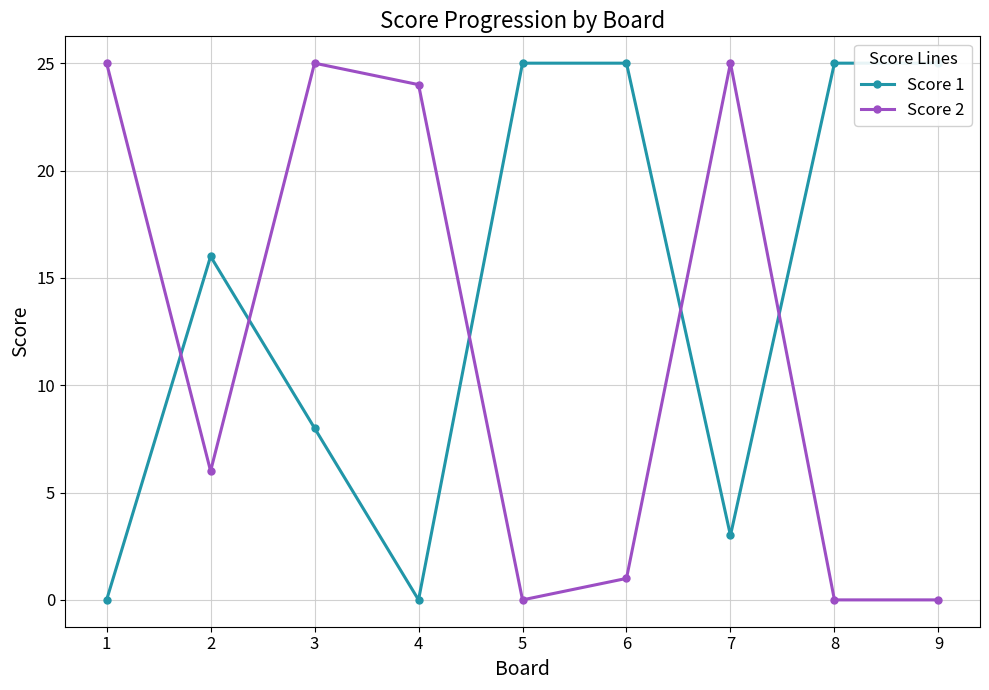

True or false: Score 2 and Score 1 intersect in this chart.

True